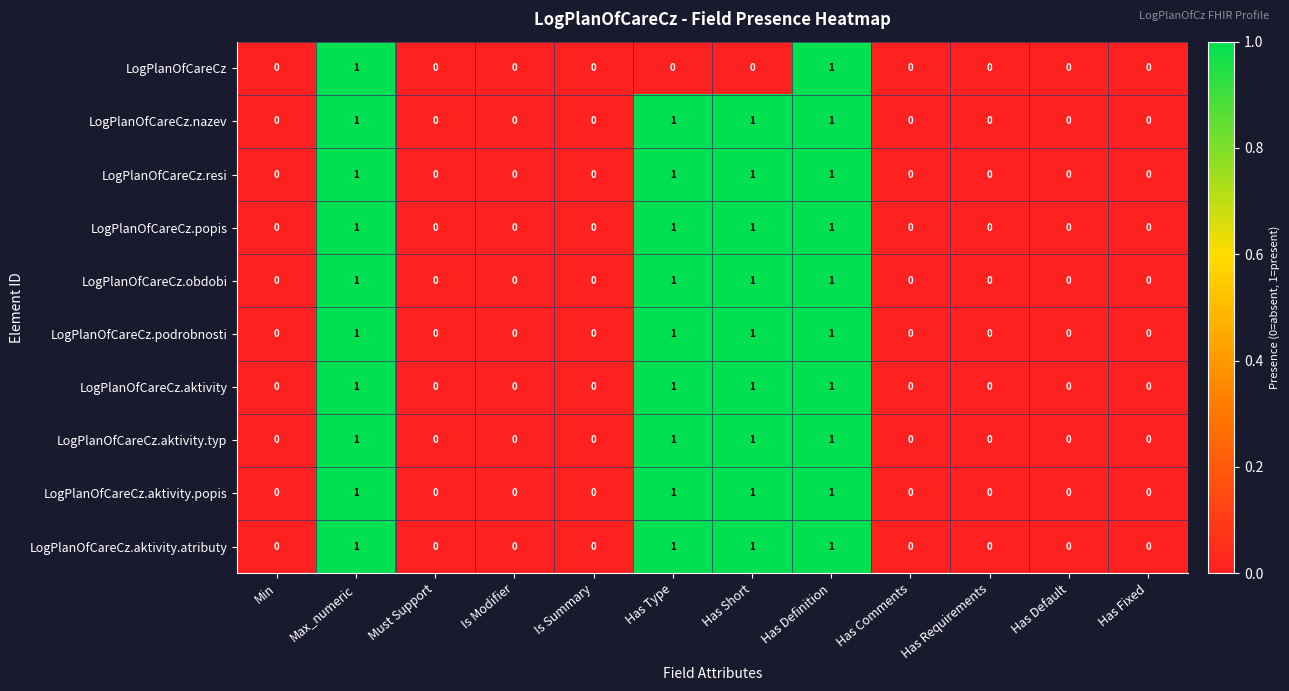

The value of LogPlanOfCareCz.podrobnosti at Max_numeric is 0. True or false?

False